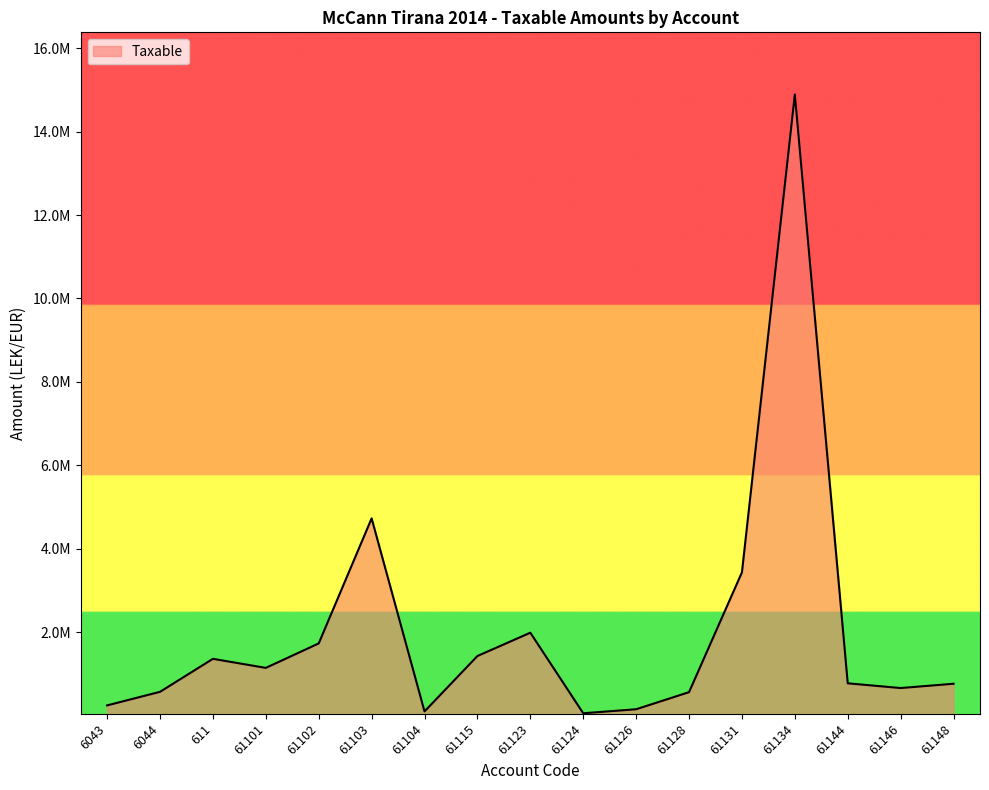

The value at 61131 is 963386.0. True or false?

False